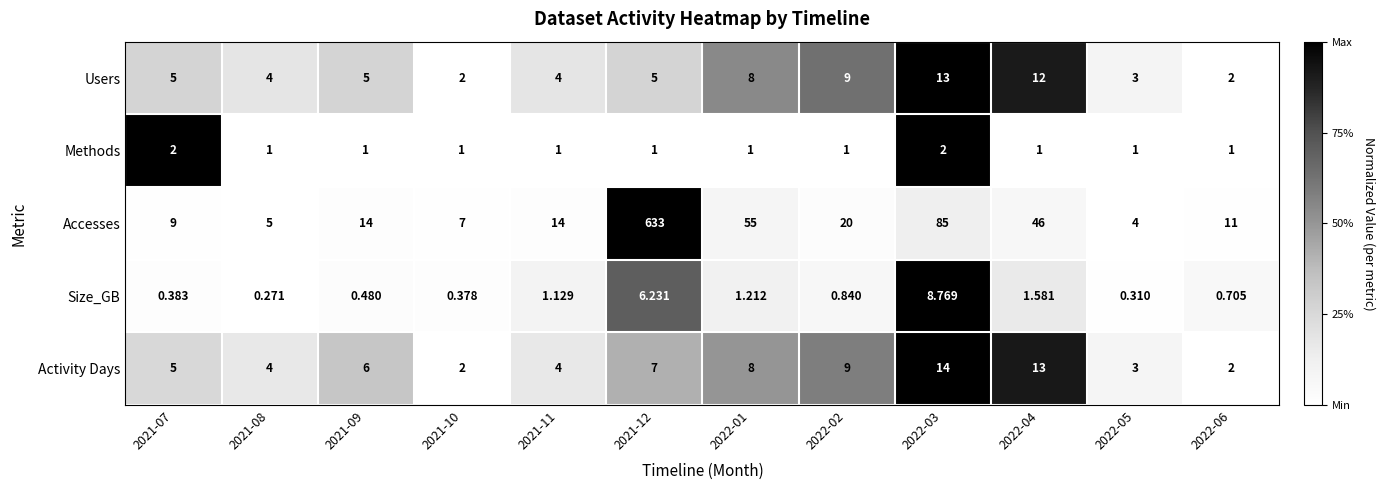

Which series has the widest spread of values?

Accesses